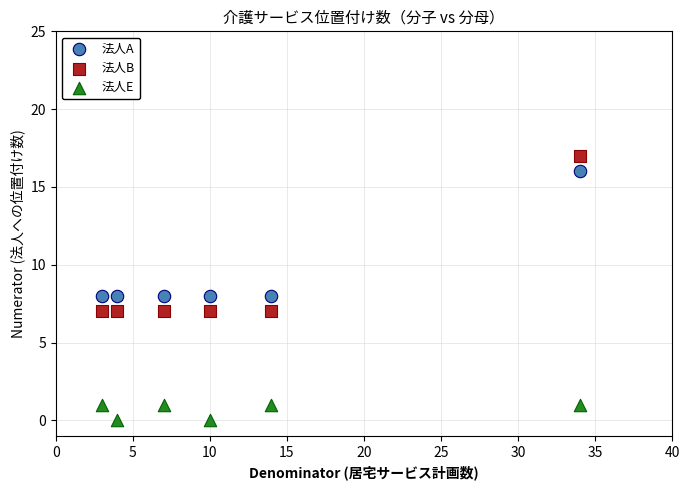

Which series reaches the maximum Y coordinate?

法人B